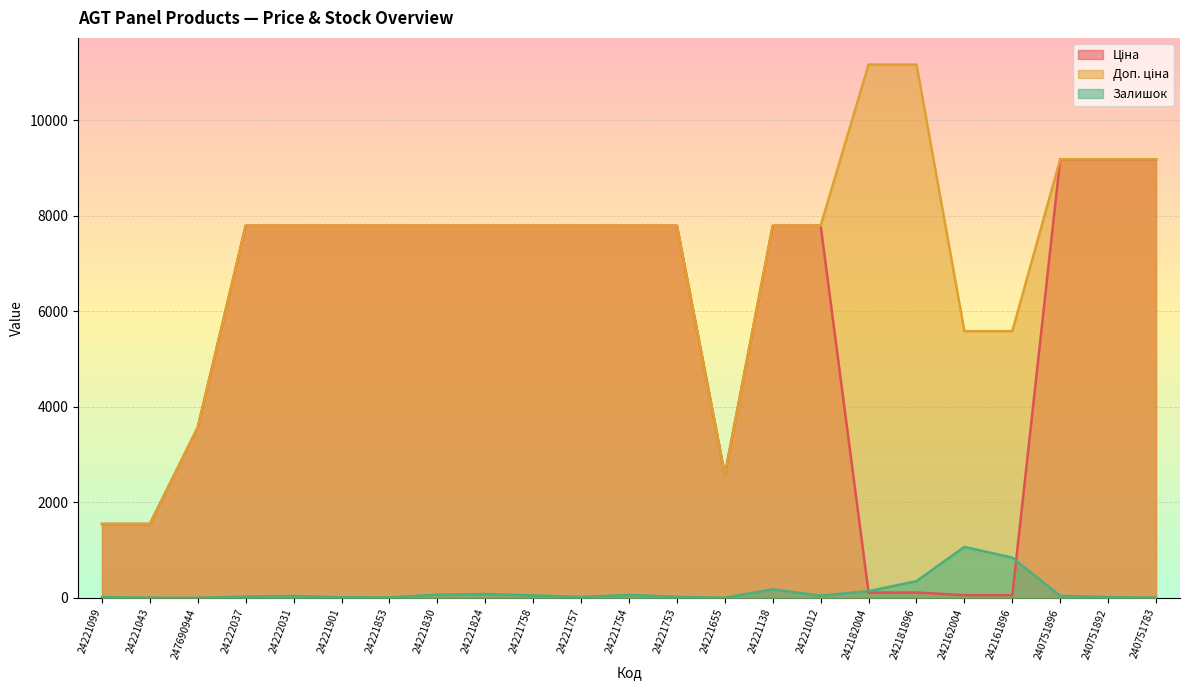

What are all the series names shown in the legend?

Ціна, Доп. ціна, Залишок